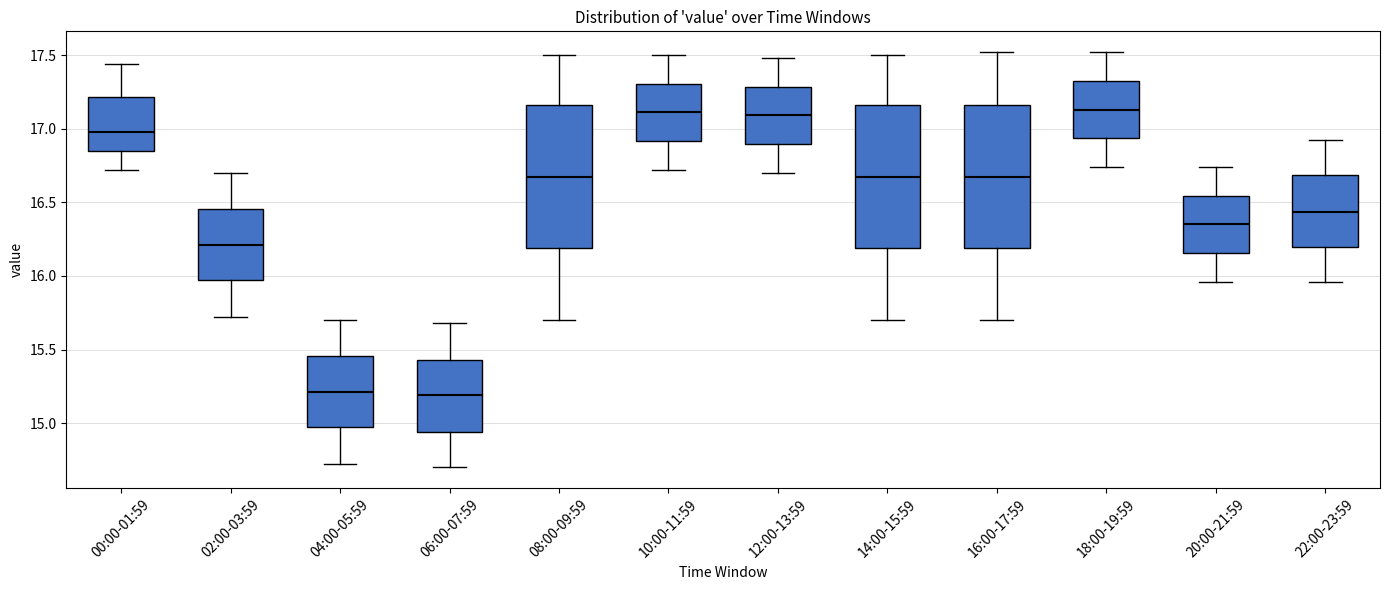

Reading left to right, read every box against the y-axis: the position of its median line, the range the box covers, and the ends of its whiskers. The values are not printed on the chart, so give them approximately, as read against the axis.

00:00-01:59: median 17.00, box 16.85 to 17.20, whiskers 16.70 to 17.45
02:00-03:59: median 16.20, box 15.95 to 16.45, whiskers 15.70 to 16.70
04:00-05:59: median 15.20, box 14.95 to 15.45, whiskers 14.70 to 15.70
06:00-07:59: median 15.20, box 14.95 to 15.45, whiskers 14.70 to 15.70
08:00-09:59: median 16.70, box 16.20 to 17.15, whiskers 15.70 to 17.50
10:00-11:59: median 17.10, box 16.90 to 17.30, whiskers 16.70 to 17.50
12:00-13:59: median 17.10, box 16.90 to 17.30, whiskers 16.70 to 17.50
14:00-15:59: median 16.70, box 16.20 to 17.15, whiskers 15.70 to 17.50
16:00-17:59: median 16.70, box 16.20 to 17.15, whiskers 15.70 to 17.50
18:00-19:59: median 17.15, box 16.95 to 17.35, whiskers 16.75 to 17.50
20:00-21:59: median 16.35, box 16.15 to 16.55, whiskers 15.95 to 16.75
22:00-23:59: median 16.45, box 16.20 to 16.70, whiskers 15.95 to 16.90